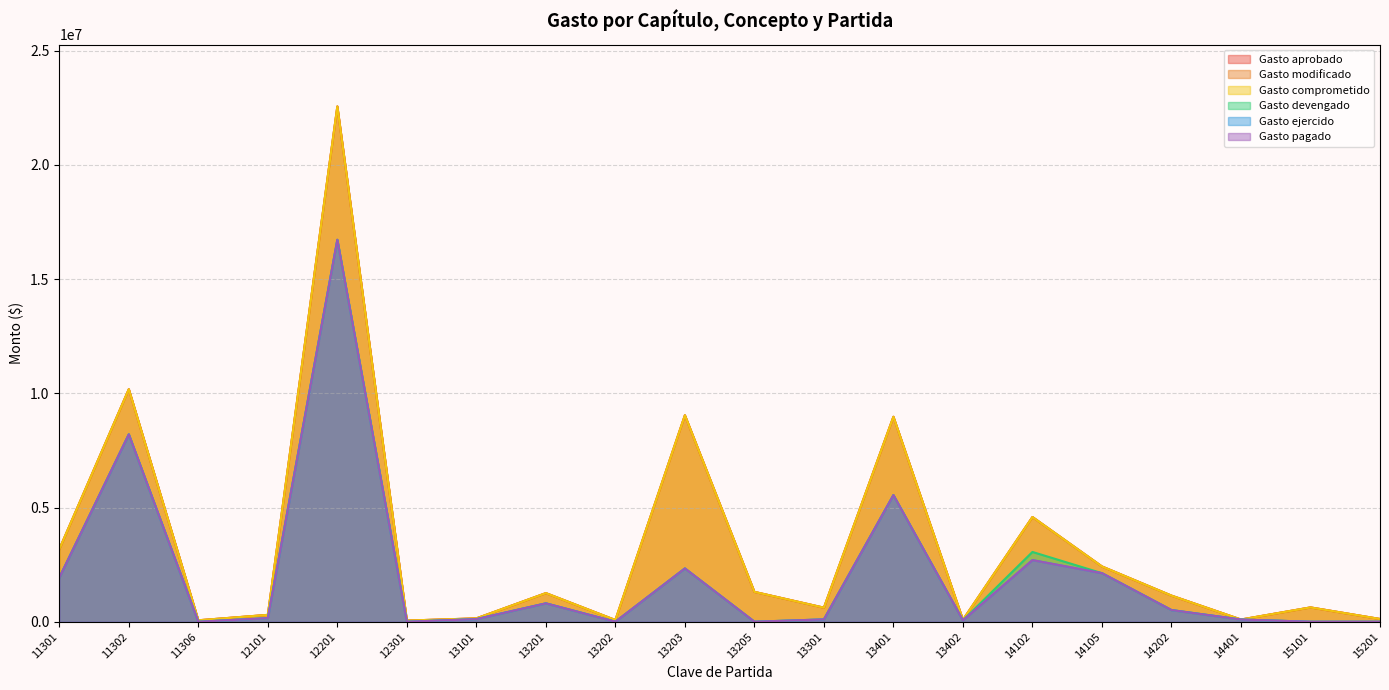

Reading left to right, what are all the values shown in this chart?

Gasto aprobado: 11301=3172400.0	11302=10177400.0	11306=63100.0	12101=300000.0	12201=22554300.0	12301=50000.0	13101=146500.0	13201=1252200.0	13202=74200.0	13203=9037000.0	13205=1306500.0	13301=615000.0	13401=8971100.0	13402=85300.0	14102=4583100.0	14105=2418900.0	14202=1142700.0	14401=95800.0	15101=626600.0	15201=120000.0
Gasto modificado: 11301=3172400.0	11302=10177400.0	11306=63100.0	12101=300000.0	12201=22554300.0	12301=50000.0	13101=146500.0	13201=1252200.0	13202=74200.0	13203=9037000.0	13205=1306500.0	13301=615000.0	13401=8971100.0	13402=85300.0	14102=4583100.0	14105=2418900.0	14202=1142700.0	14401=95800.0	15101=626600.0	15201=120000.0
Gasto comprometido: 11301=3172400.0	11302=10177400.0	11306=63100.0	12101=300000.0	12201=22554300.0	12301=50000.0	13101=146500.0	13201=1252200.0	13202=74200.0	13203=9037000.0	13205=1306500.0	13301=615000.0	13401=8971100.0	13402=85300.0	14102=4583100.0	14105=2418900.0	14202=1142700.0	14401=95800.0	15101=626600.0	15201=120000.0
Gasto devengado: 11301=1928250.6	11302=8201241.8	11306=0.0	12101=156287.8	12201=16718471.0	12301=0.0	13101=113466.8	13201=804852.4	13202=0.0	13203=2332413.2	13205=0.0	13301=102035.6	13401=5542821.3	13402=60550.0	14102=3054273.7	14105=2125482.0	14202=510888.7	14401=95800.0	15101=0.0	15201=0.0
Gasto ejercido: 11301=1928250.6	11302=8201241.8	11306=0.0	12101=156287.8	12201=16718471.0	12301=0.0	13101=113466.8	13201=804852.4	13202=0.0	13203=2332413.2	13205=0.0	13301=102035.6	13401=5542821.3	13402=60550.0	14102=2698280.4	14105=2125482.0	14202=510888.7	14401=95800.0	15101=0.0	15201=0.0
Gasto pagado: 11301=1928250.6	11302=8201241.8	11306=0.0	12101=156287.8	12201=16718471.0	12301=0.0	13101=113466.8	13201=804852.4	13202=0.0	13203=2332413.2	13205=0.0	13301=102035.6	13401=5542821.3	13402=60550.0	14102=2698280.4	14105=2125482.0	14202=510888.7	14401=95800.0	15101=0.0	15201=0.0